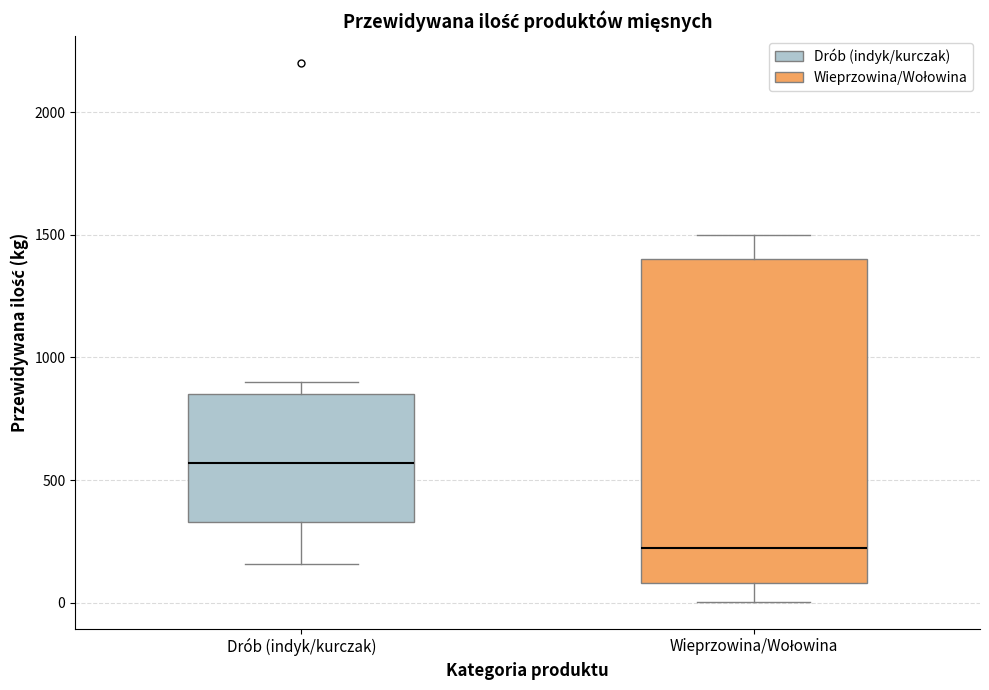

Reading left to right, read every box against the y-axis: the position of its median line, the range the box covers, and the ends of its whiskers. The values are not printed on the chart, so give them approximately, as read against the axis.

Drób (indyk/kurczak): median 550, box 350 to 850, whiskers 150 to 900
Wieprzowina/Wołowina: median 250, box 100 to 1400, whiskers 0 to 1500